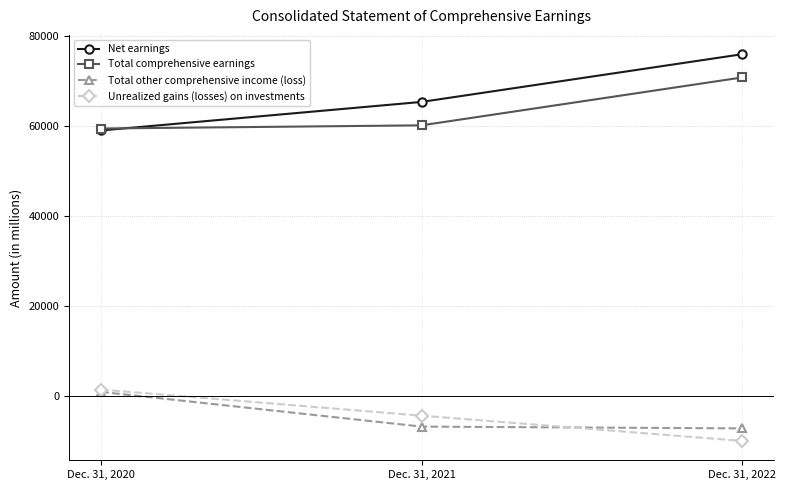

Reading left to right, what are all the values shown in this chart?

Net earnings: Dec. 31, 2020=58974	Dec. 31, 2021=65308	Dec. 31, 2022=75892
Total comprehensive earnings: Dec. 31, 2020=59404	Dec. 31, 2021=60110	Dec. 31, 2022=70736
Total other comprehensive income (loss): Dec. 31, 2020=952	Dec. 31, 2021=-6751	Dec. 31, 2022=-7147
Unrealized gains (losses) on investments: Dec. 31, 2020=1463	Dec. 31, 2021=-4323	Dec. 31, 2022=-9925